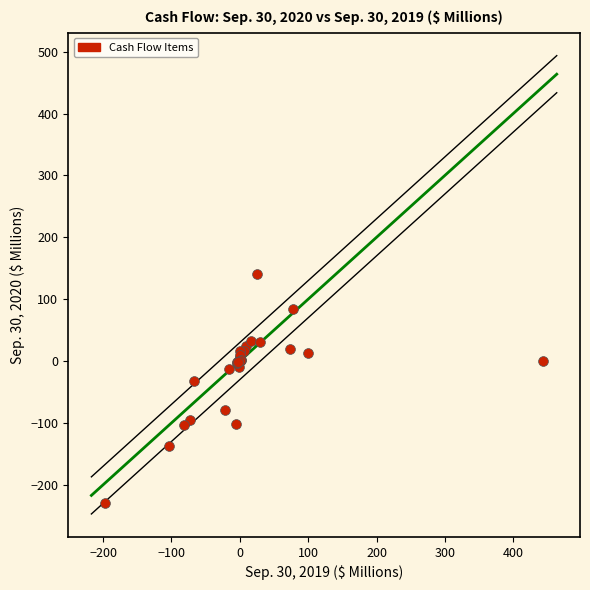

What Y value in the scatter plot is closest to -44?

-32.4